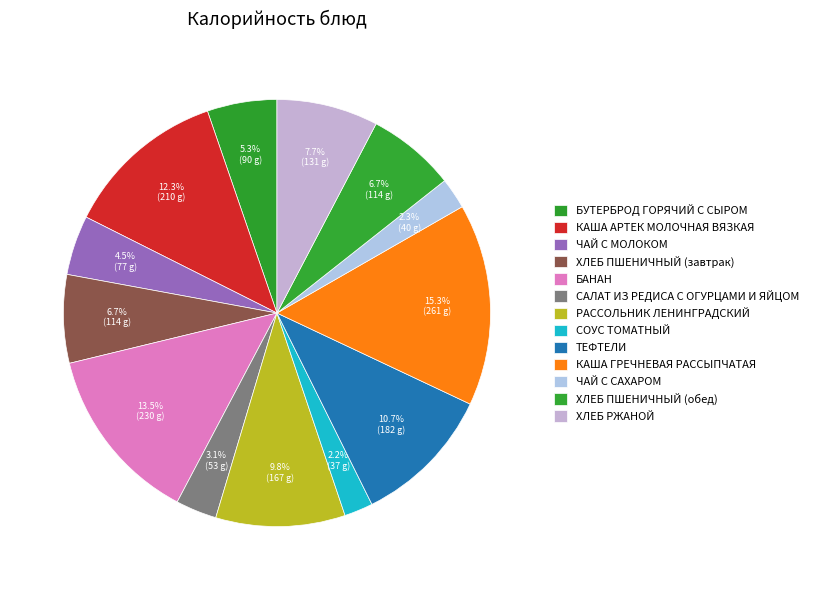

Count the number of slices in the pie.

13